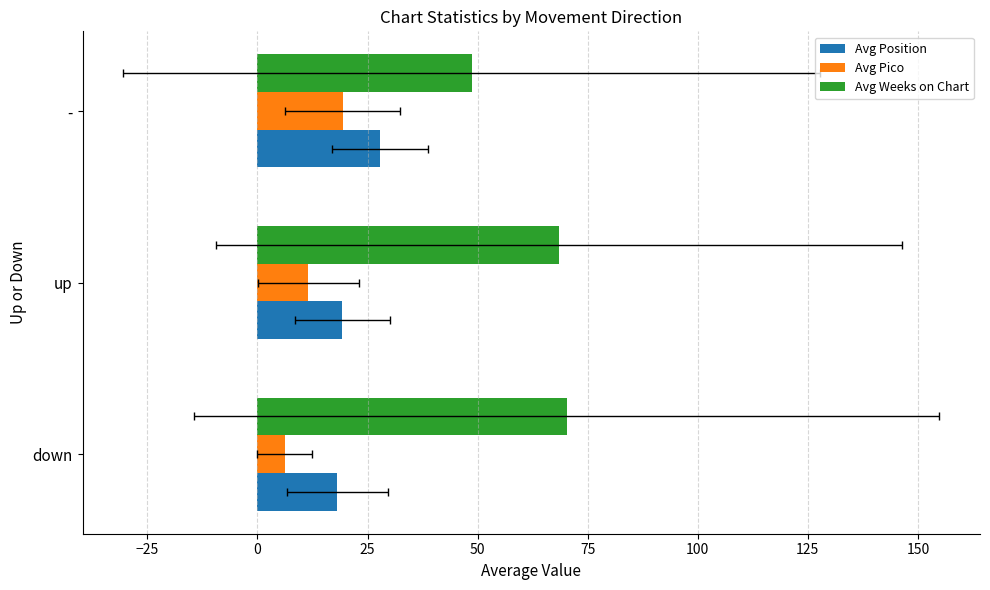

The Avg Weeks on Chart series shows 113.8 at down. True or false?

False